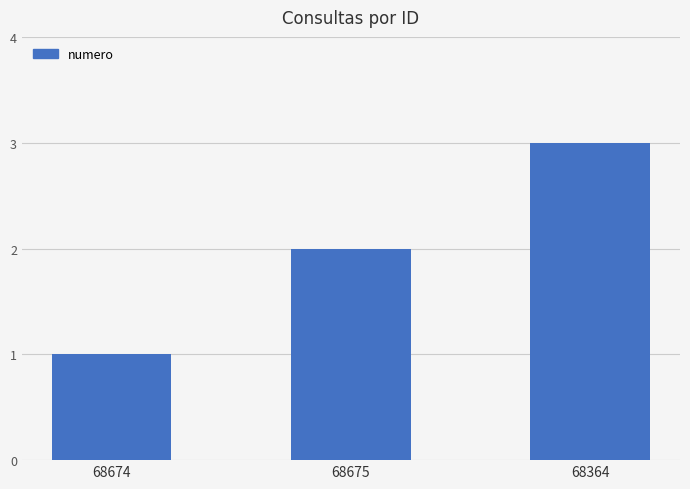

Reading left to right, transcribe all the data shown in this chart.

68674=1	68675=2	68364=3